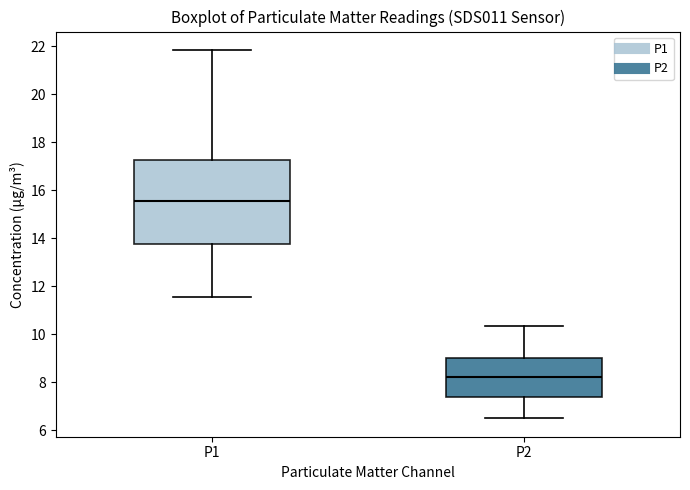

Which box is the tallest, from its lower edge to its upper edge?

P1